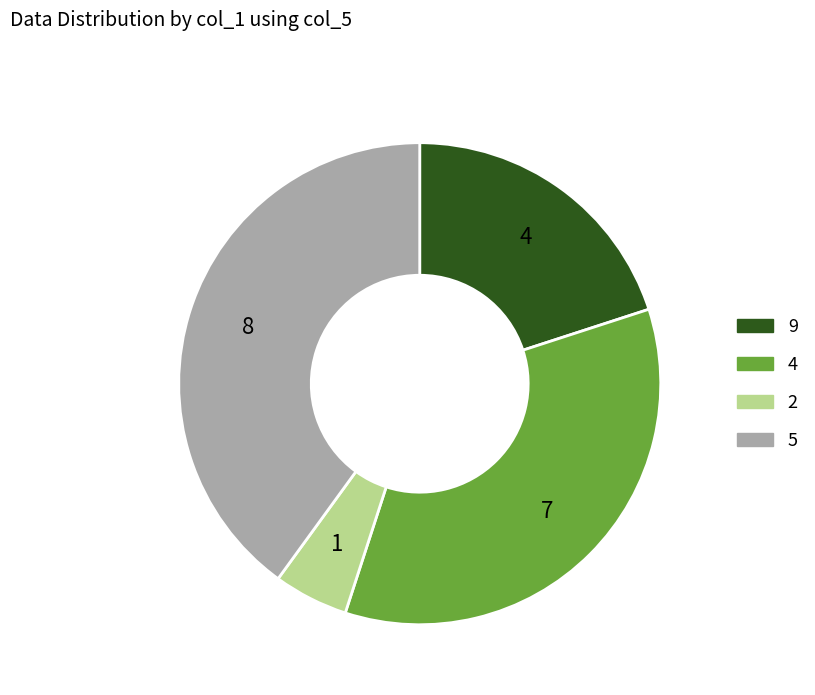

Is there any slice that represents more than half of the pie?

No